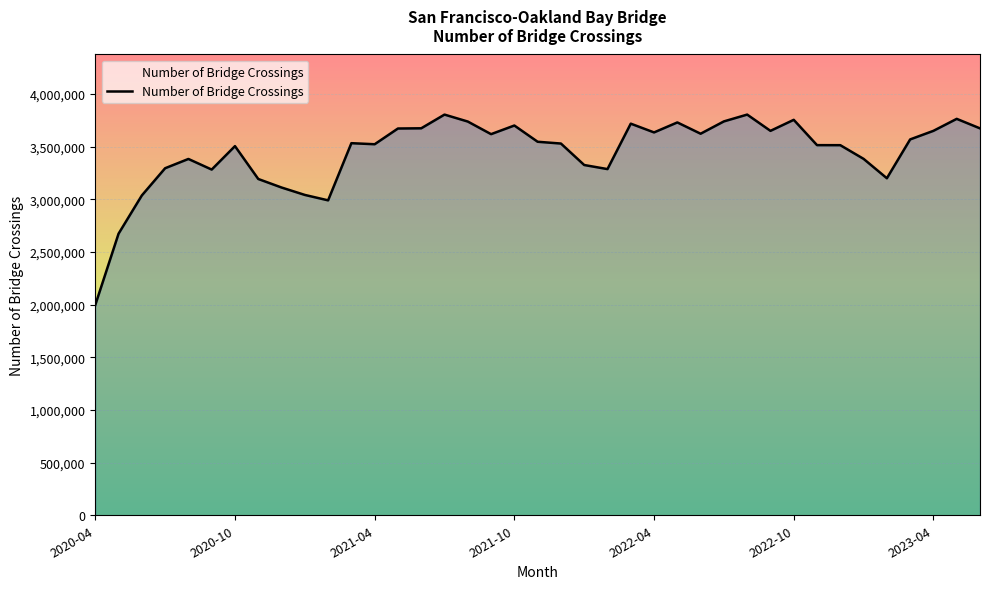

What is the smallest value displayed?

1996243